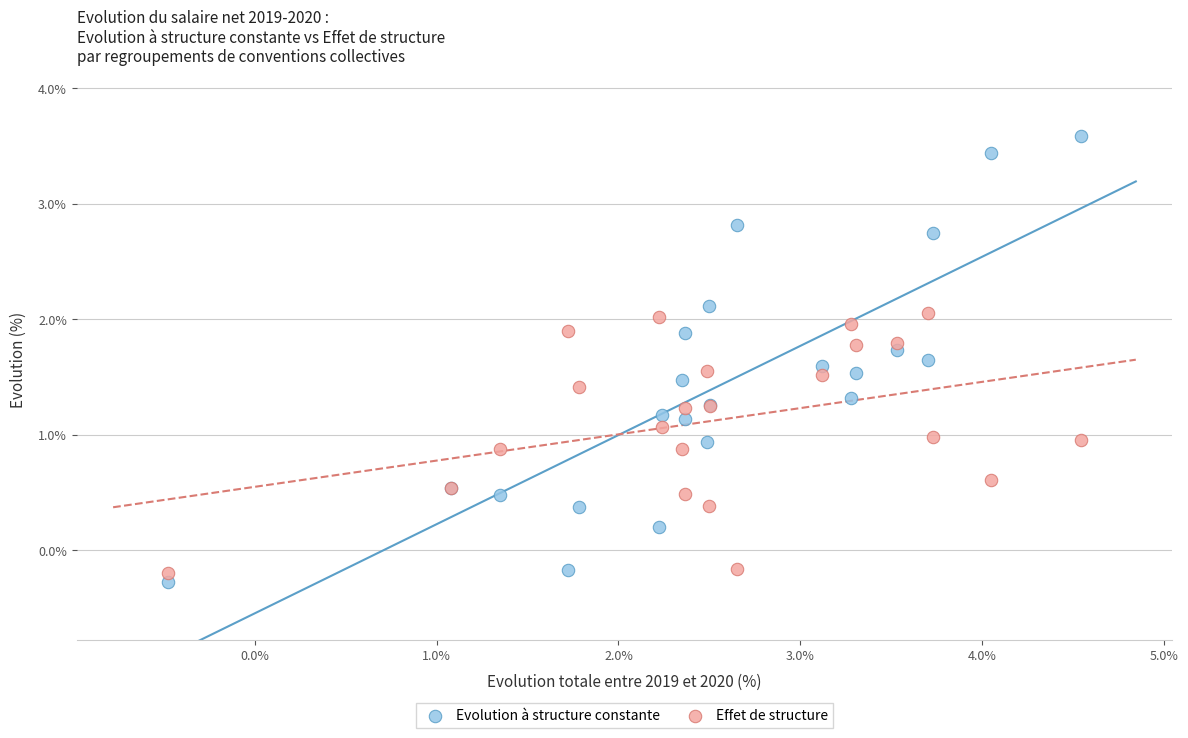

Which series contains the highest Y value?

Evolution à structure constante